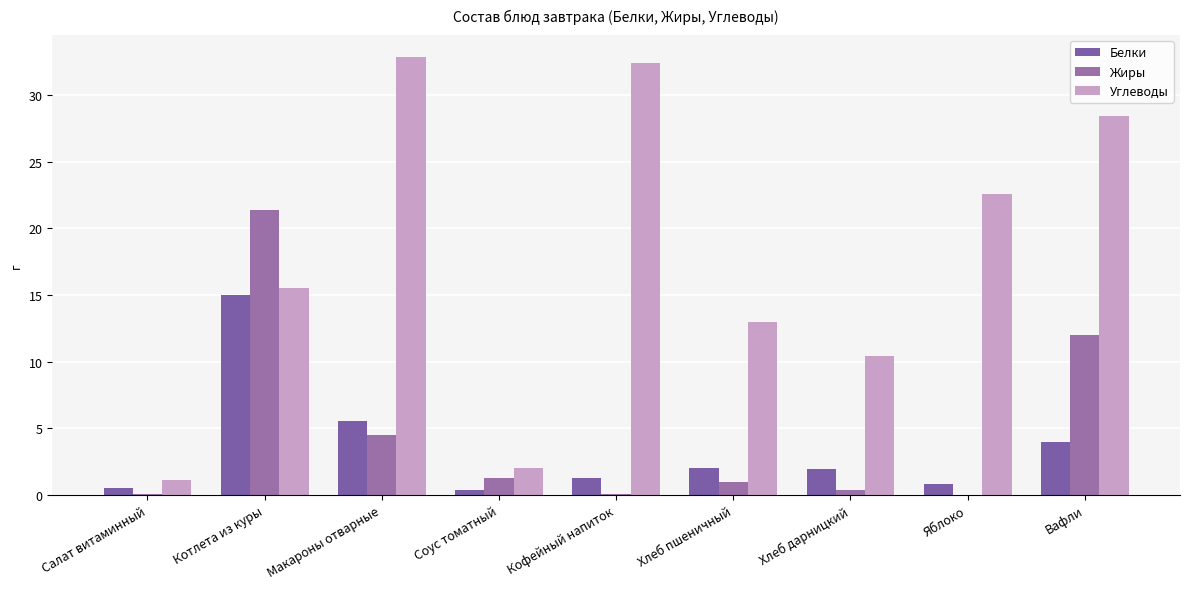

Between Хлеб дарницкий and Хлеб пшеничный, which is larger?

Хлеб пшеничный